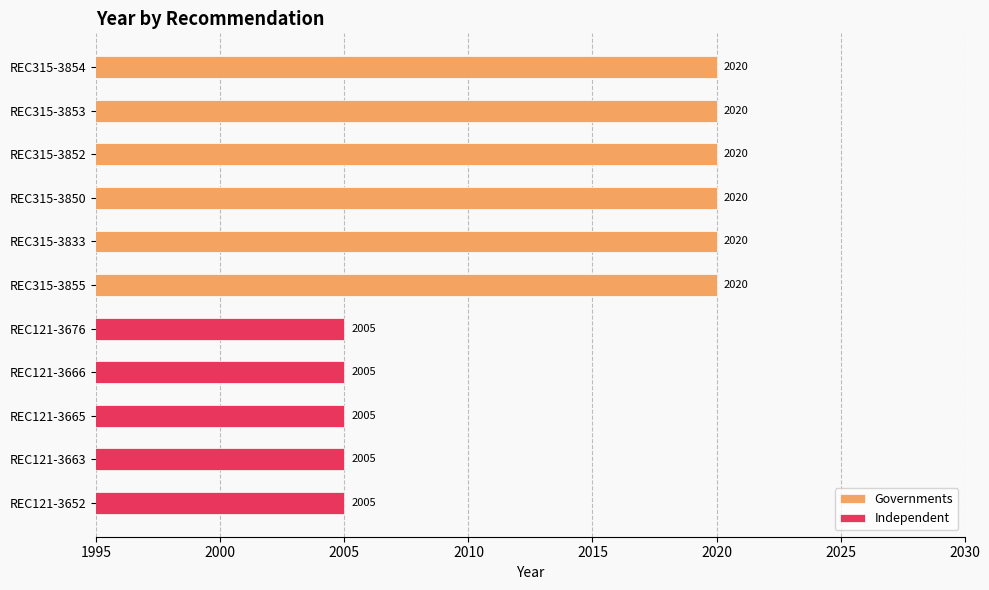

The value of Governments at REC121-3652 is 773. True or false?

False